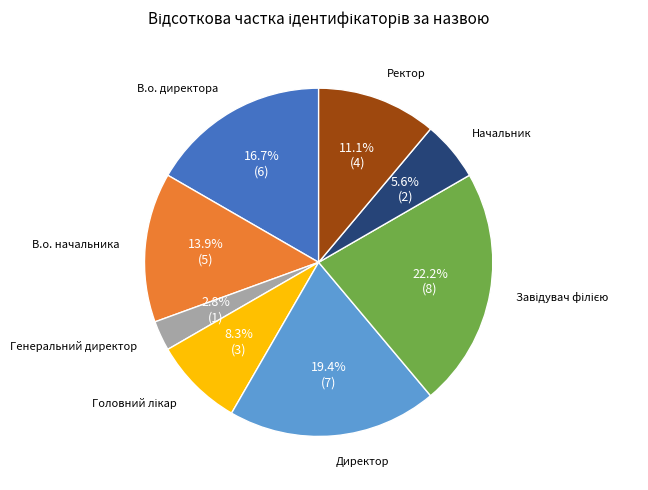

Is there a majority slice in this chart?

No